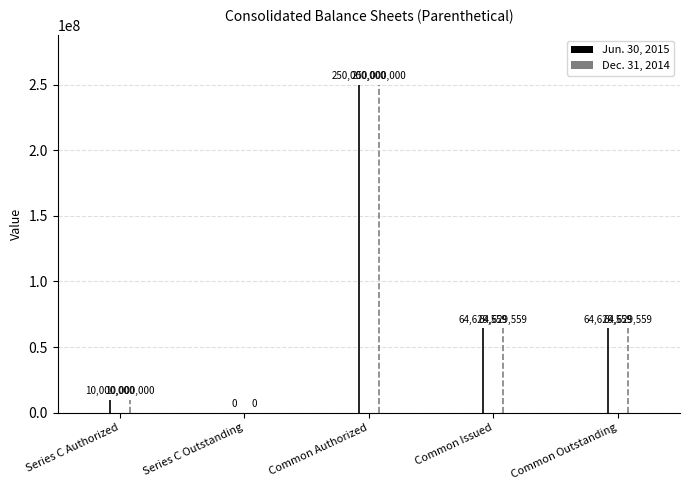

Rank the series at Series C Outstanding from highest to lowest value.

Jun. 30, 2015, Dec. 31, 2014